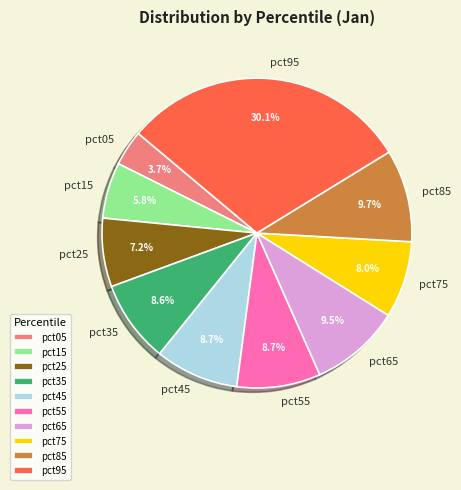

Count the number of slices in the pie.

10